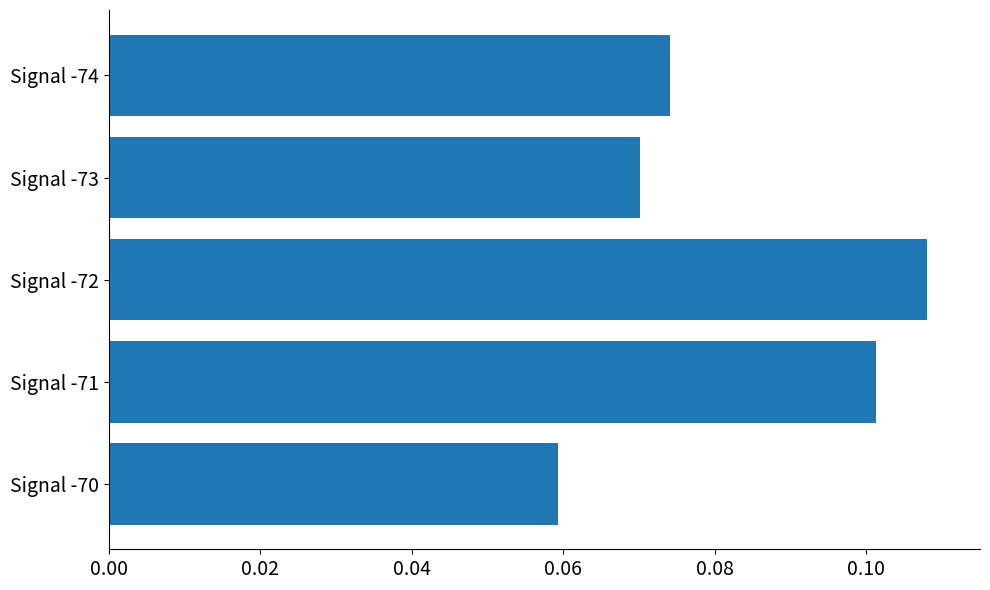

Which label corresponds to the smallest value in the chart?

Signal -70